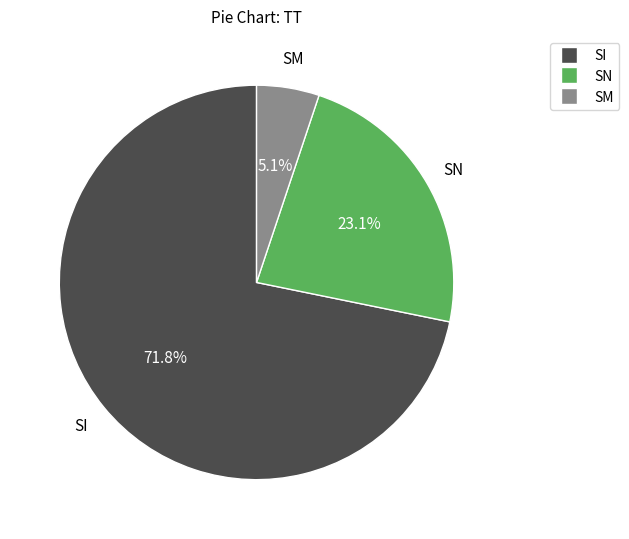

Do SM and SN together represent more than half of the pie?

No